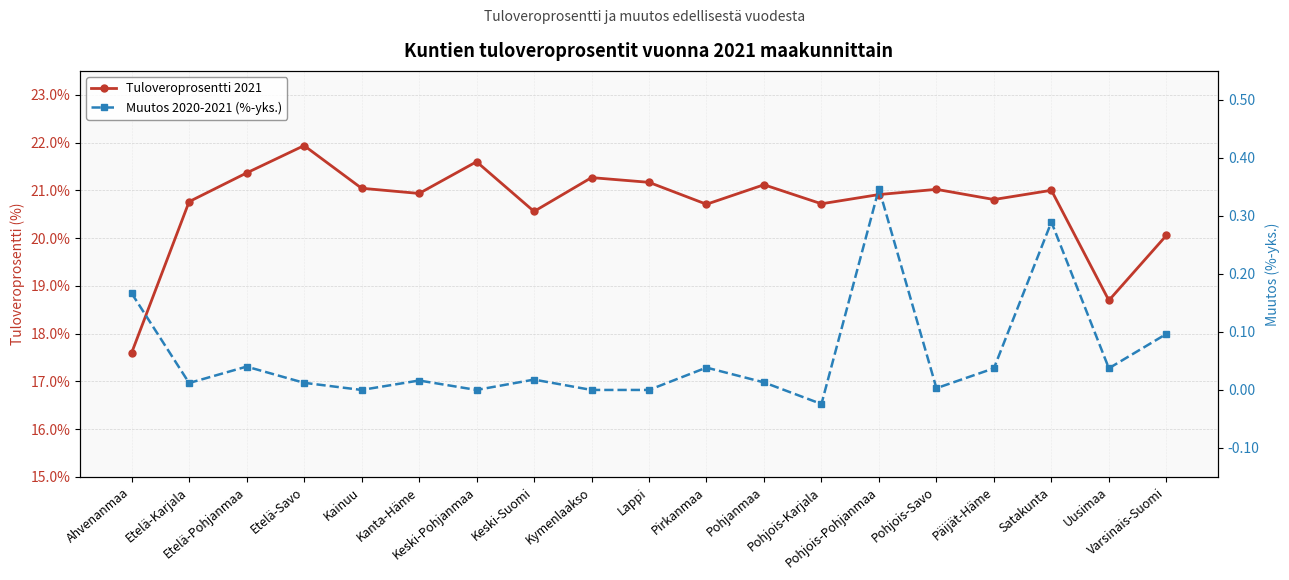

The value of Muutos 2020-2021 (%-yks.) at Varsinais-Suomi is 0.1. True or false?

False